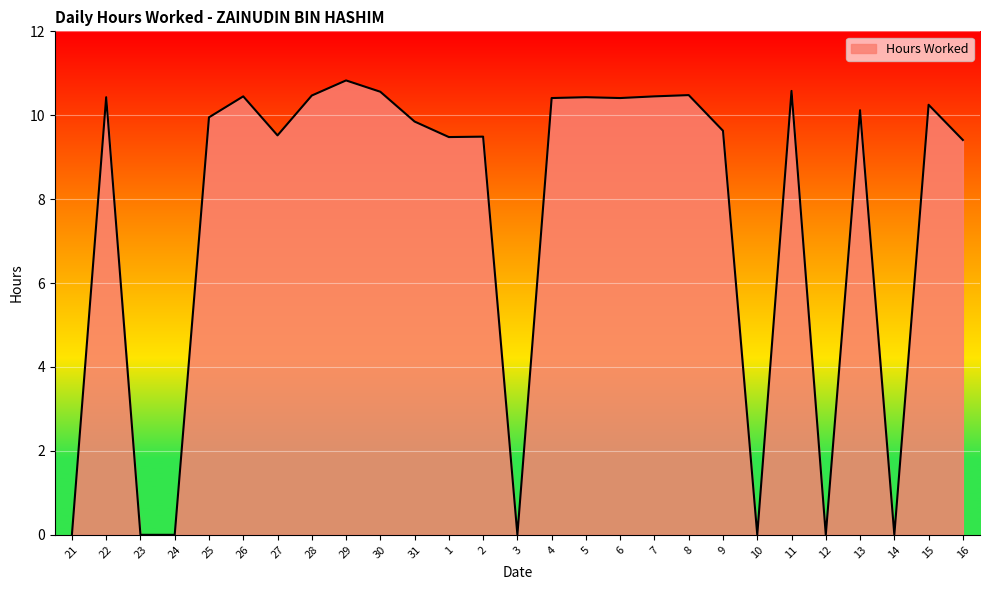

True or false: the data shows 10.5 at 8.

True